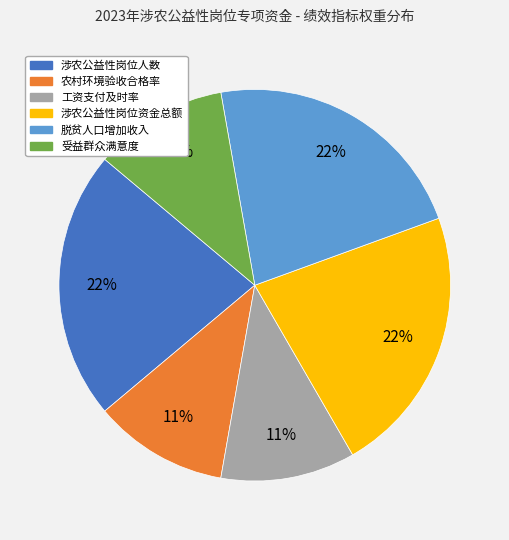

What percentage is the 脱贫人口增加收入 slice, to the nearest percent?

22%